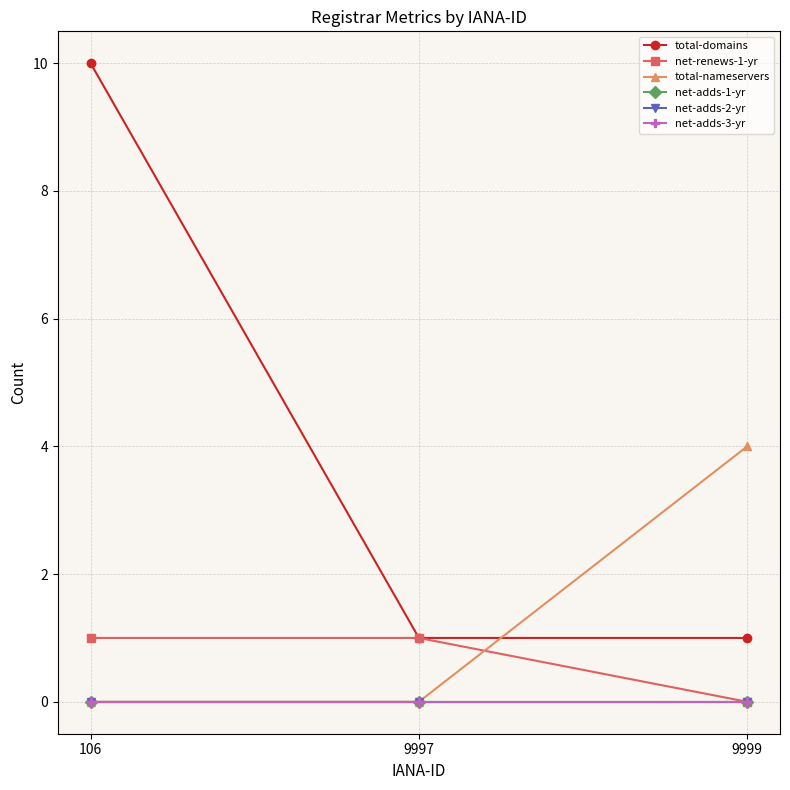

Does the chart have visible grid lines?

Yes